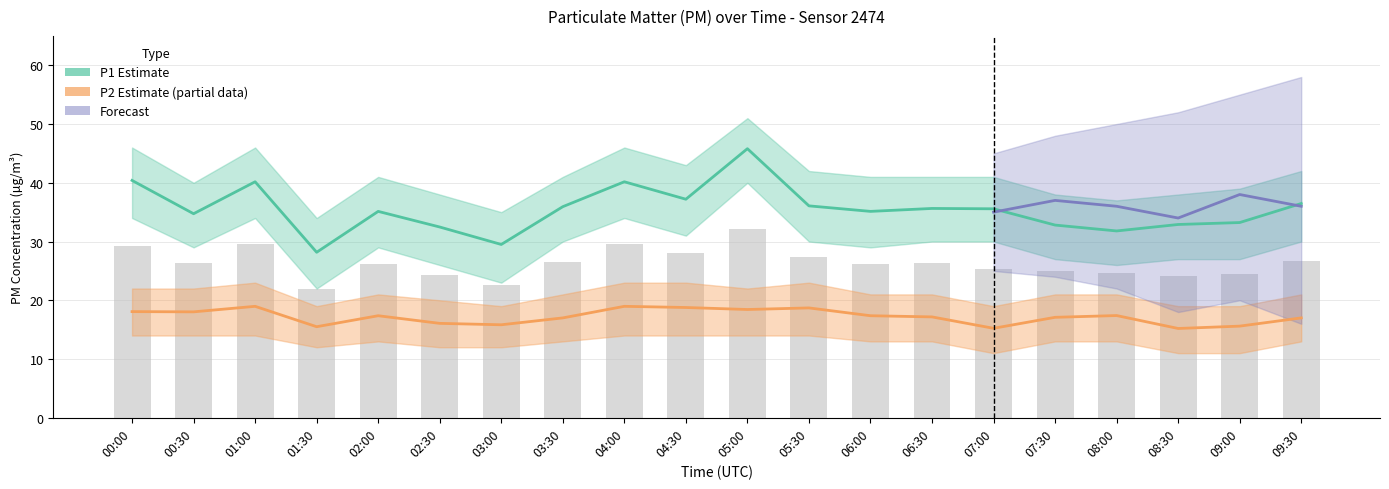

What is the difference between the highest and lowest values at 09:00?

17.6